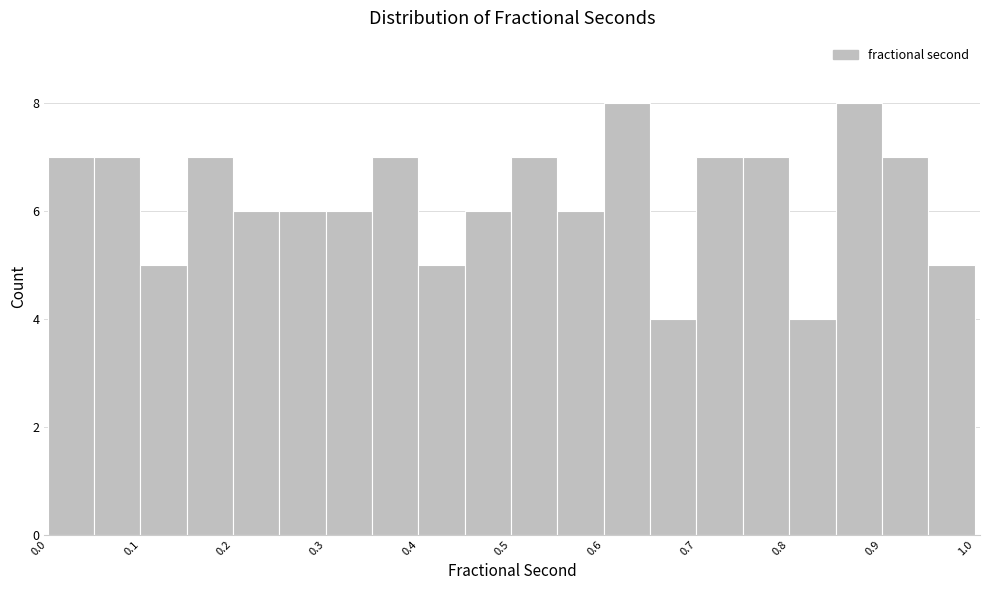

Reading left to right, transcribe this chart: for each bar, give the range it covers on the x-axis and its height. Neither the bar edges nor the heights are printed on the chart, so give them approximately, as read against the axes.

0.00 to 0.05: 7
0.05 to 0.10: 7
0.10 to 0.15: 5
0.15 to 0.20: 7
0.20 to 0.25: 6
0.25 to 0.30: 6
0.30 to 0.35: 6
0.35 to 0.40: 7
0.40 to 0.45: 5
0.45 to 0.50: 6
0.50 to 0.55: 7
0.55 to 0.60: 6
0.60 to 0.65: 8
0.65 to 0.70: 4
0.70 to 0.75: 7
0.75 to 0.80: 7
0.80 to 0.85: 4
0.85 to 0.90: 8
0.90 to 0.94: 7
0.94 to 0.99: 5